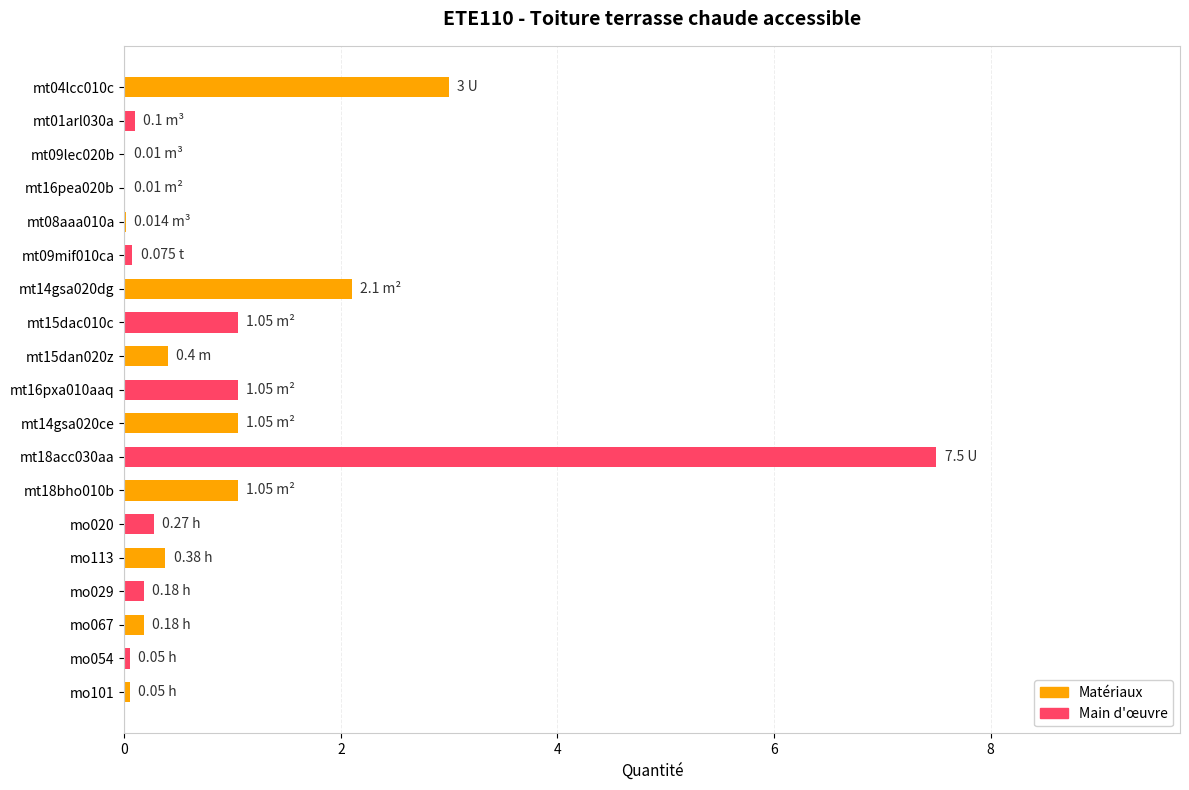

What is the change in value from mt04lcc010c to mo020?

-2.7